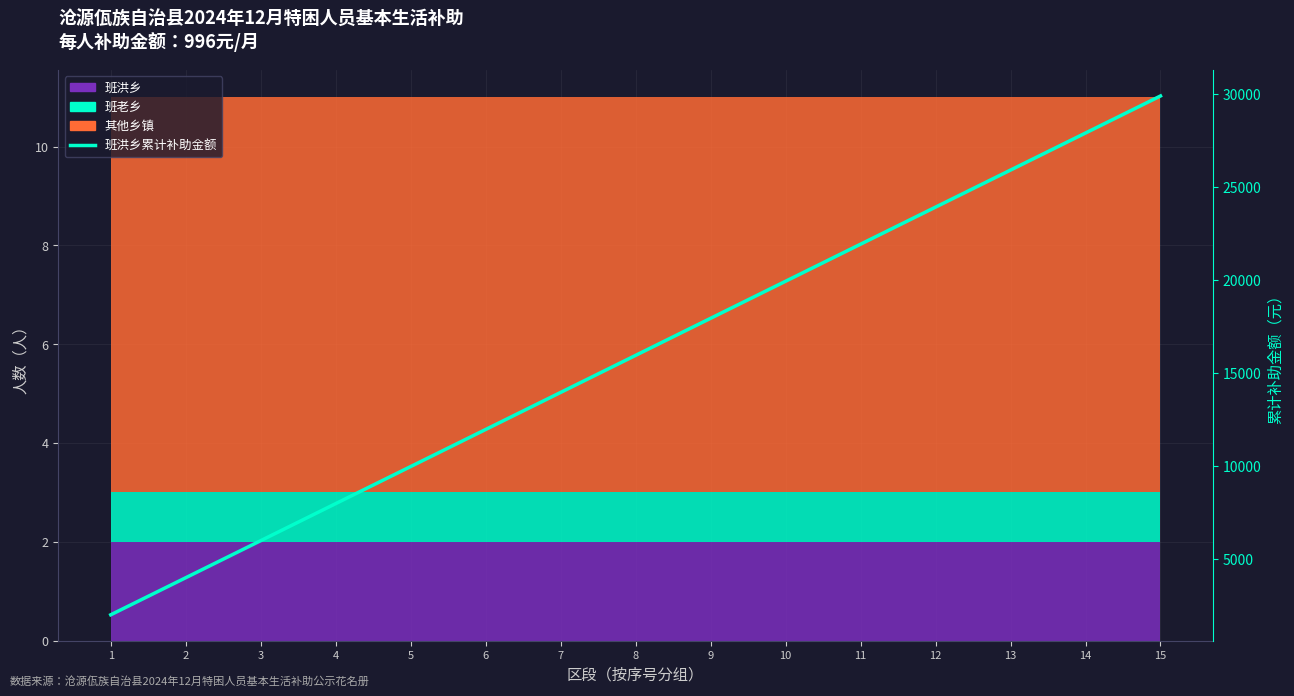

Rank the categories by value from lowest to highest.

1, 2, 3, 4, 5, 6, 7, 8, 9, 10, 11, 12, 13, 14, 15